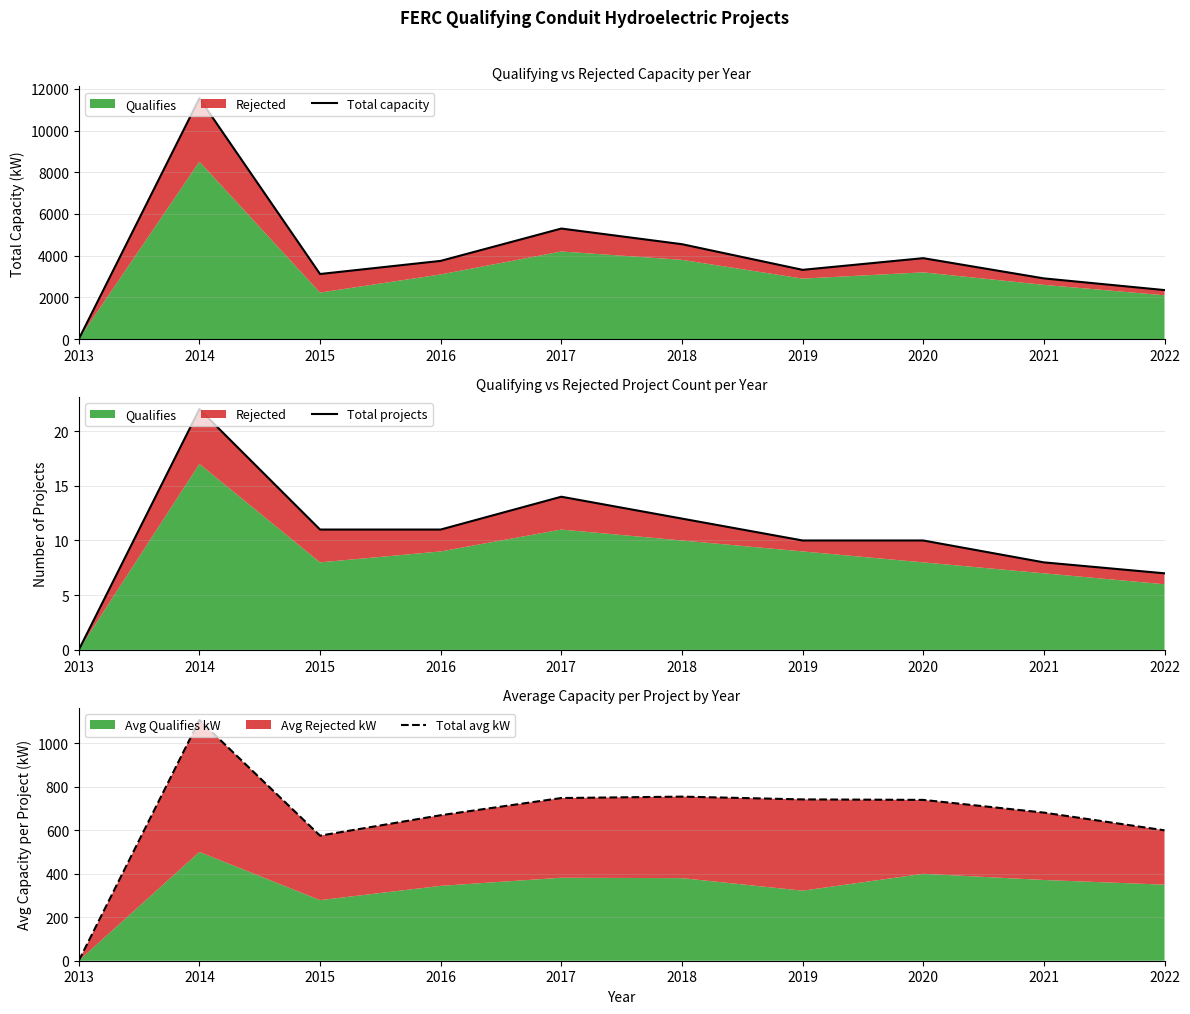

At how many categories does at least one series exceed 2921?

7